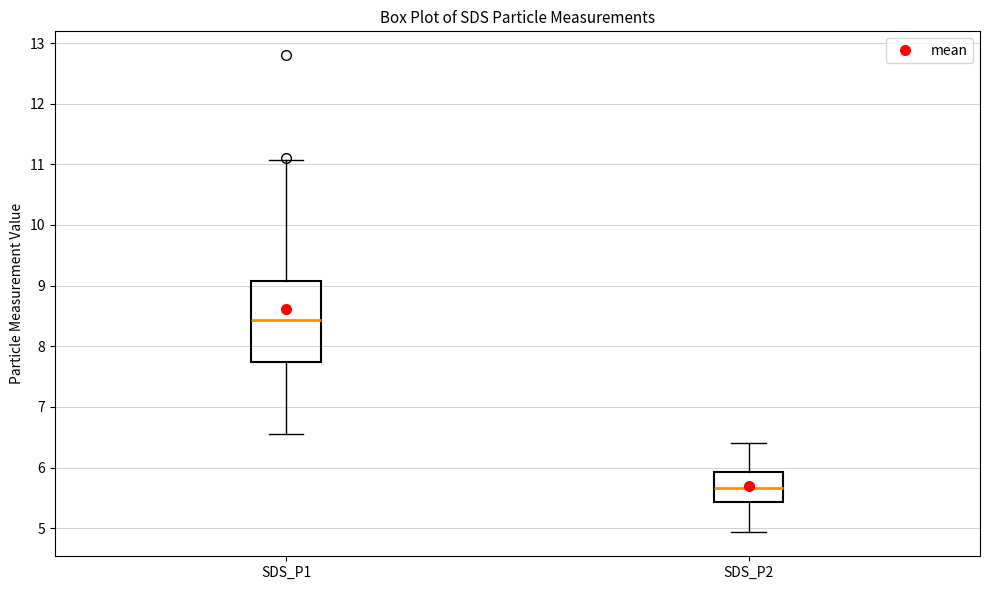

Which box has the lowest median line?

SDS_P2